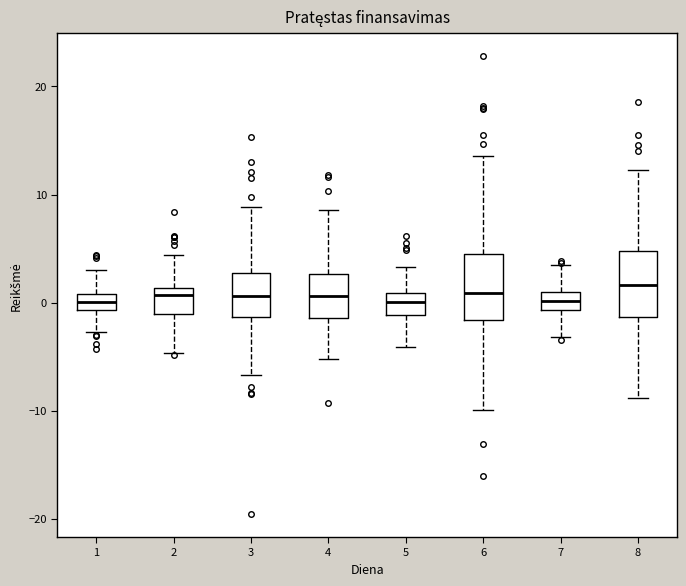

Where does the median line of the box at x = 3 sit on the y-axis? The values are not printed on the chart, so give them approximately, as read against the axis.

1